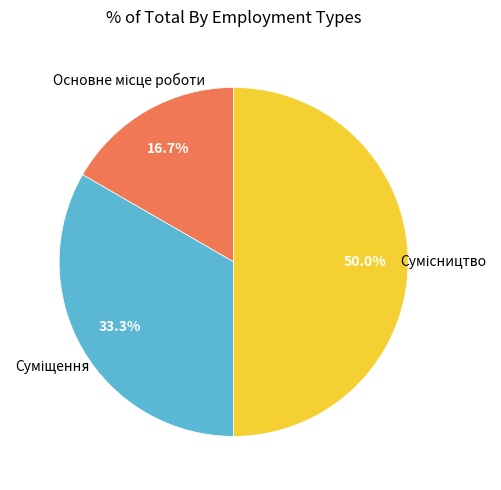

What is the smallest slice in the pie chart?

Основне місце роботи